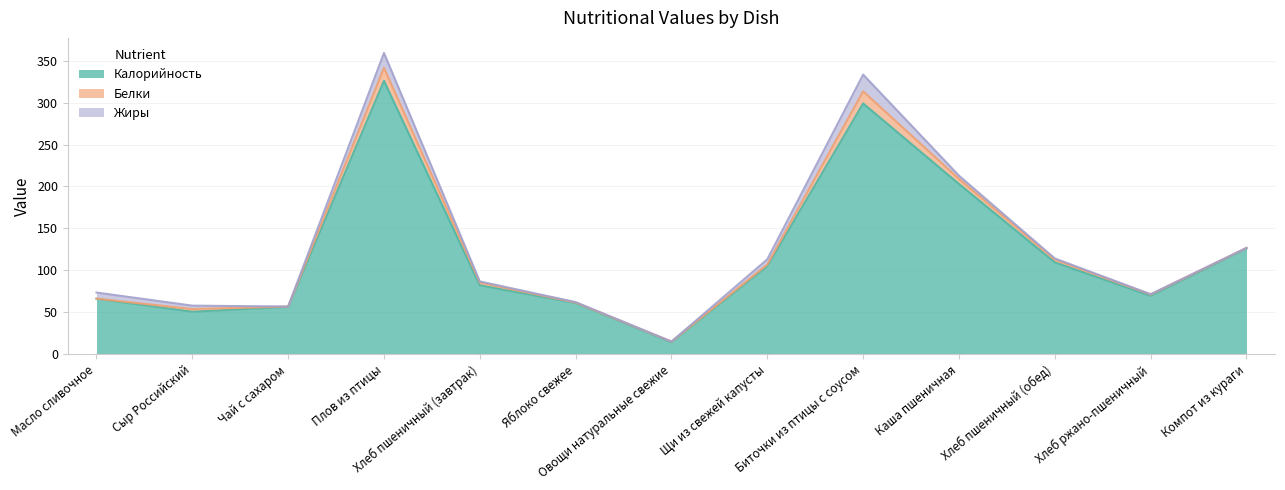

How many values in the Жиры series are below 1?

5